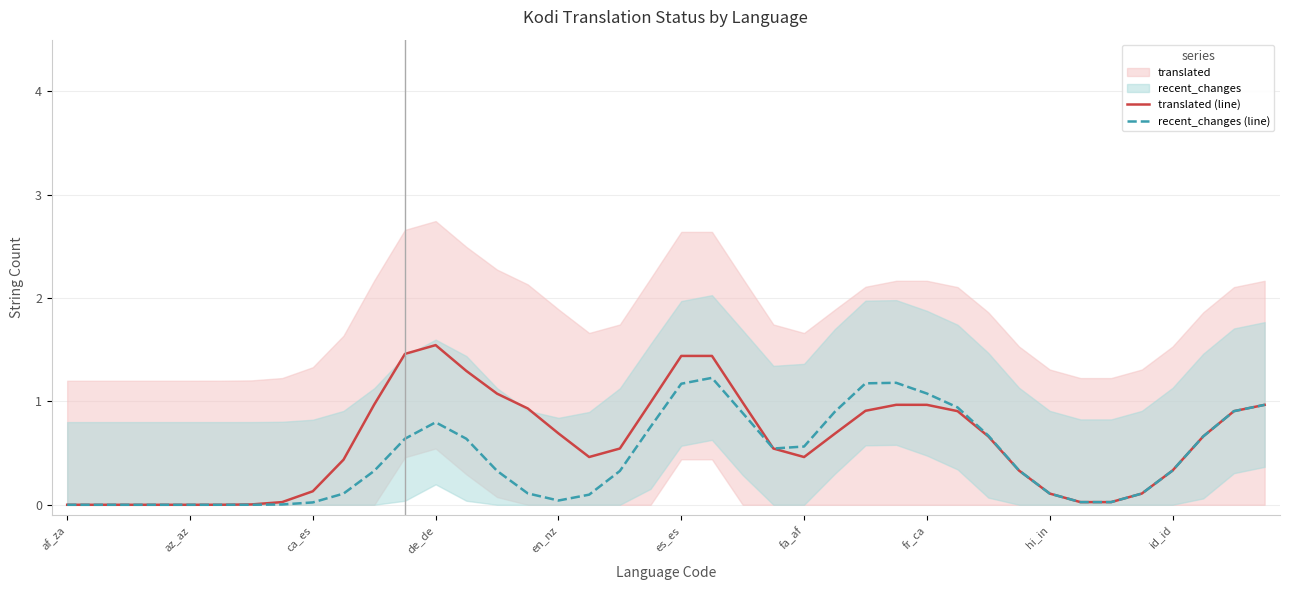

True or false: translated (line) has a value of 0.3 at en_nz.

False